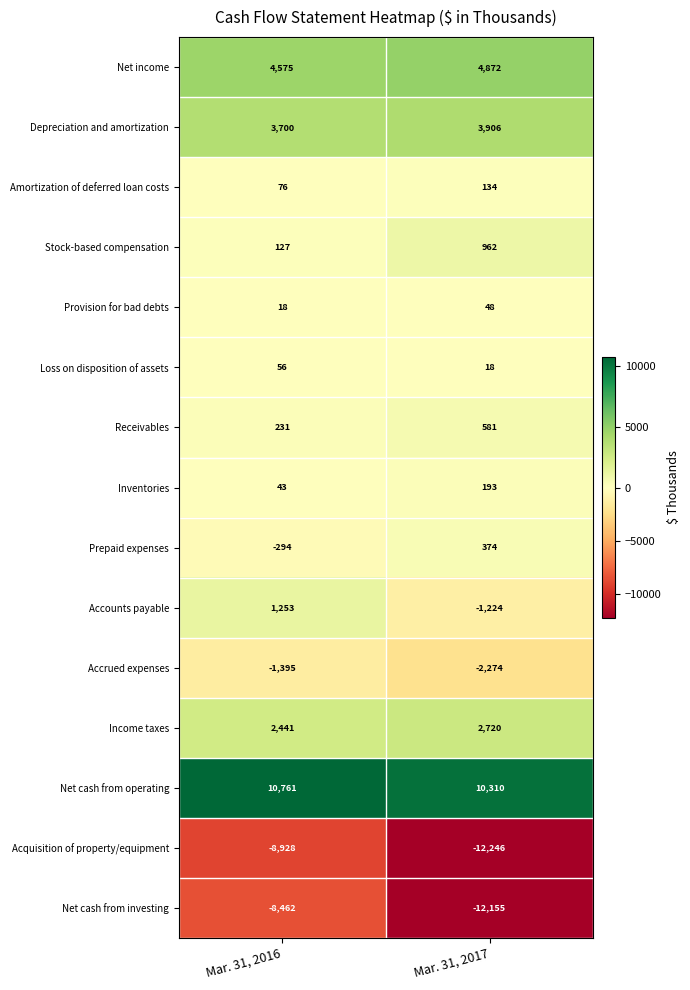

Reading left to right, transcribe all the data shown in this chart.

Net income: 4575	4872
Depreciation and amortization: 3700	3906
Amortization of deferred loan costs: 76	134
Stock-based compensation: 127	962
Provision for bad debts: 18	48
Loss on disposition of assets: 56	18
Receivables: 231	581
Inventories: 43	193
Prepaid expenses: -294	374
Accounts payable: 1253	-1224
Accrued expenses: -1395	-2274
Income taxes: 2441	2720
Net cash from operating: 10761	10310
Acquisition of property/equipment: -8928	-12246
Net cash from investing: -8462	-12155